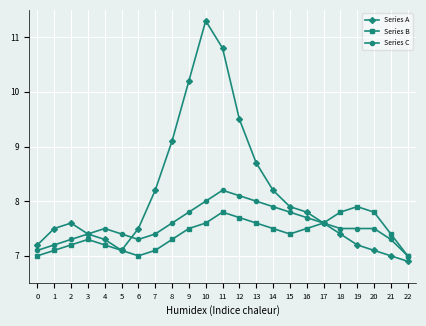

What is the spread (max minus min) of values at 6?

0.5